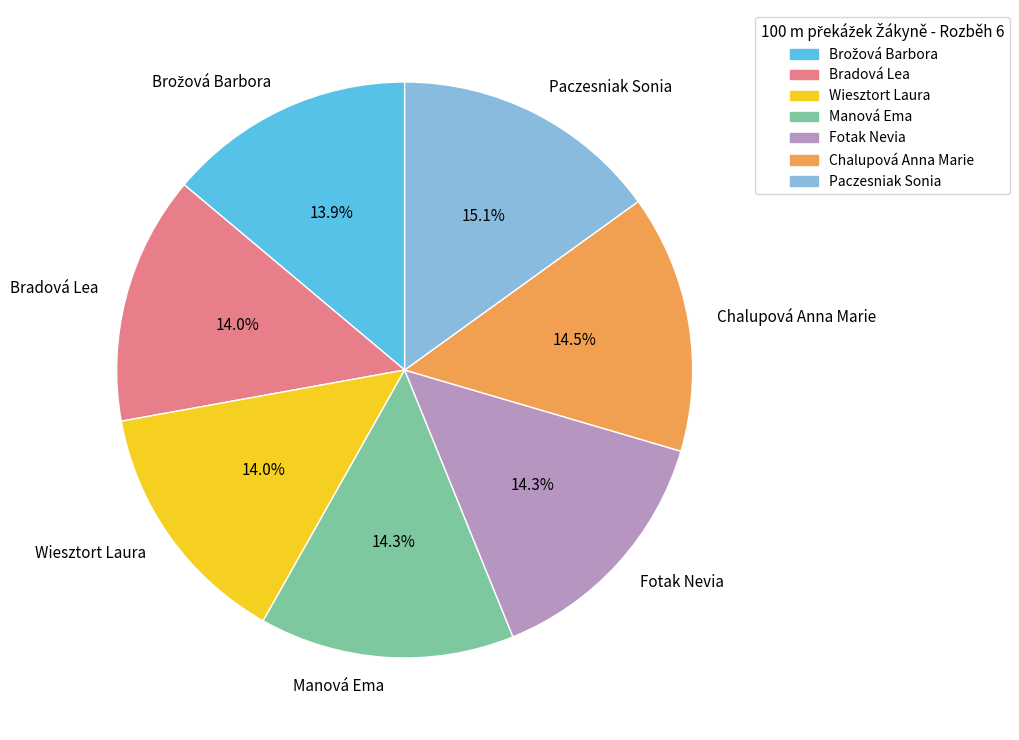

The Paczesniak Sonia slice represents 5% of the pie. True or false?

False